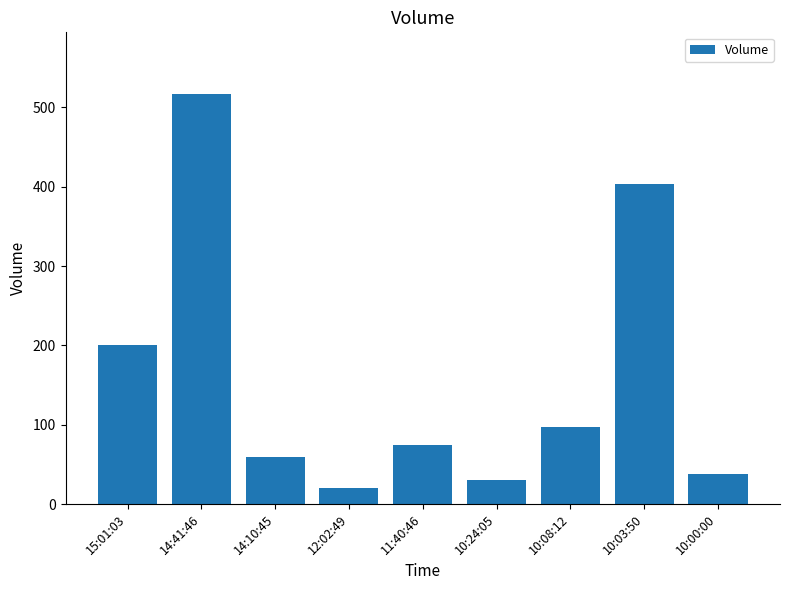

Which category has the lowest value across all series?

12:02:49